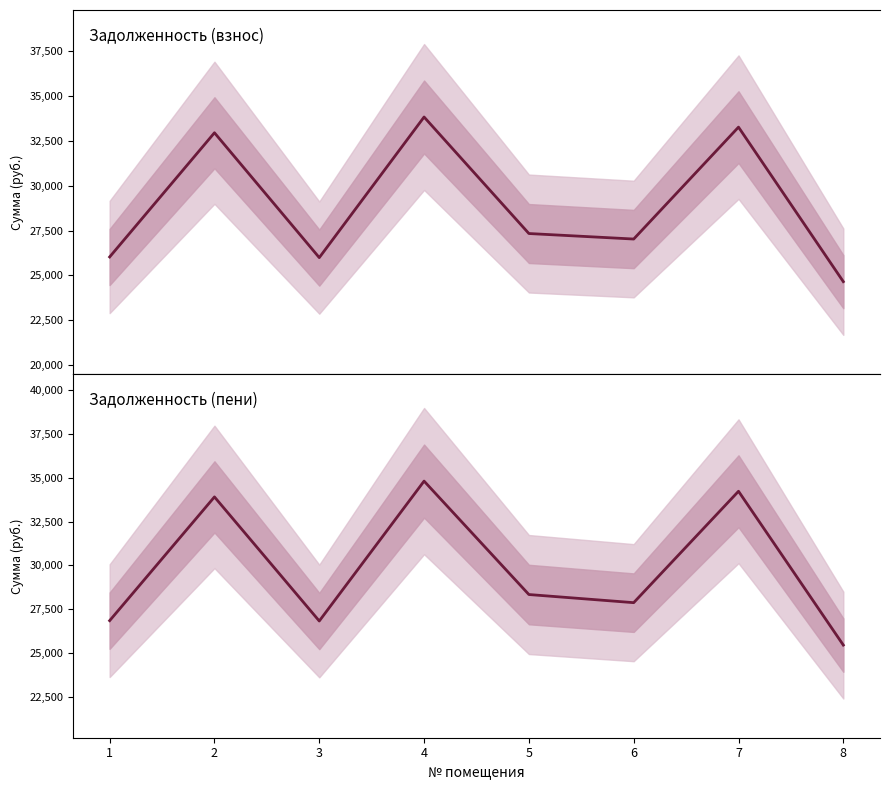

At which label is задолженность (взнос) closest to 29234?

5